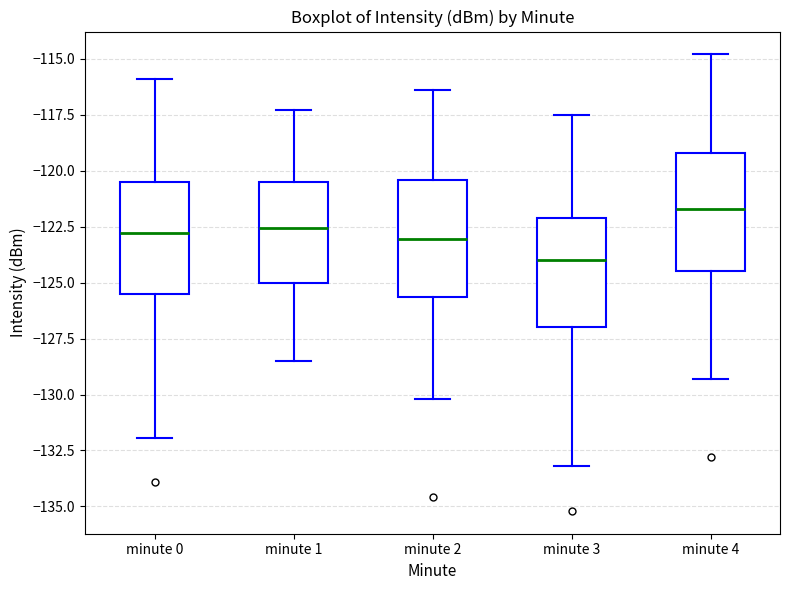

Reading left to right, read every box against the y-axis: the position of its median line, the range the box covers, and the ends of its whiskers. The values are not printed on the chart, so give them approximately, as read against the axis.

minute 0: median -123.0, box -125.5 to -120.5, whiskers -132.0 to -116.0
minute 1: median -122.5, box -125.0 to -120.5, whiskers -128.5 to -117.5
minute 2: median -123.0, box -125.5 to -120.5, whiskers -130.0 to -116.5
minute 3: median -124.0, box -127.0 to -122.0, whiskers -133.0 to -117.5
minute 4: median -121.5, box -124.5 to -119.0, whiskers -129.5 to -115.0